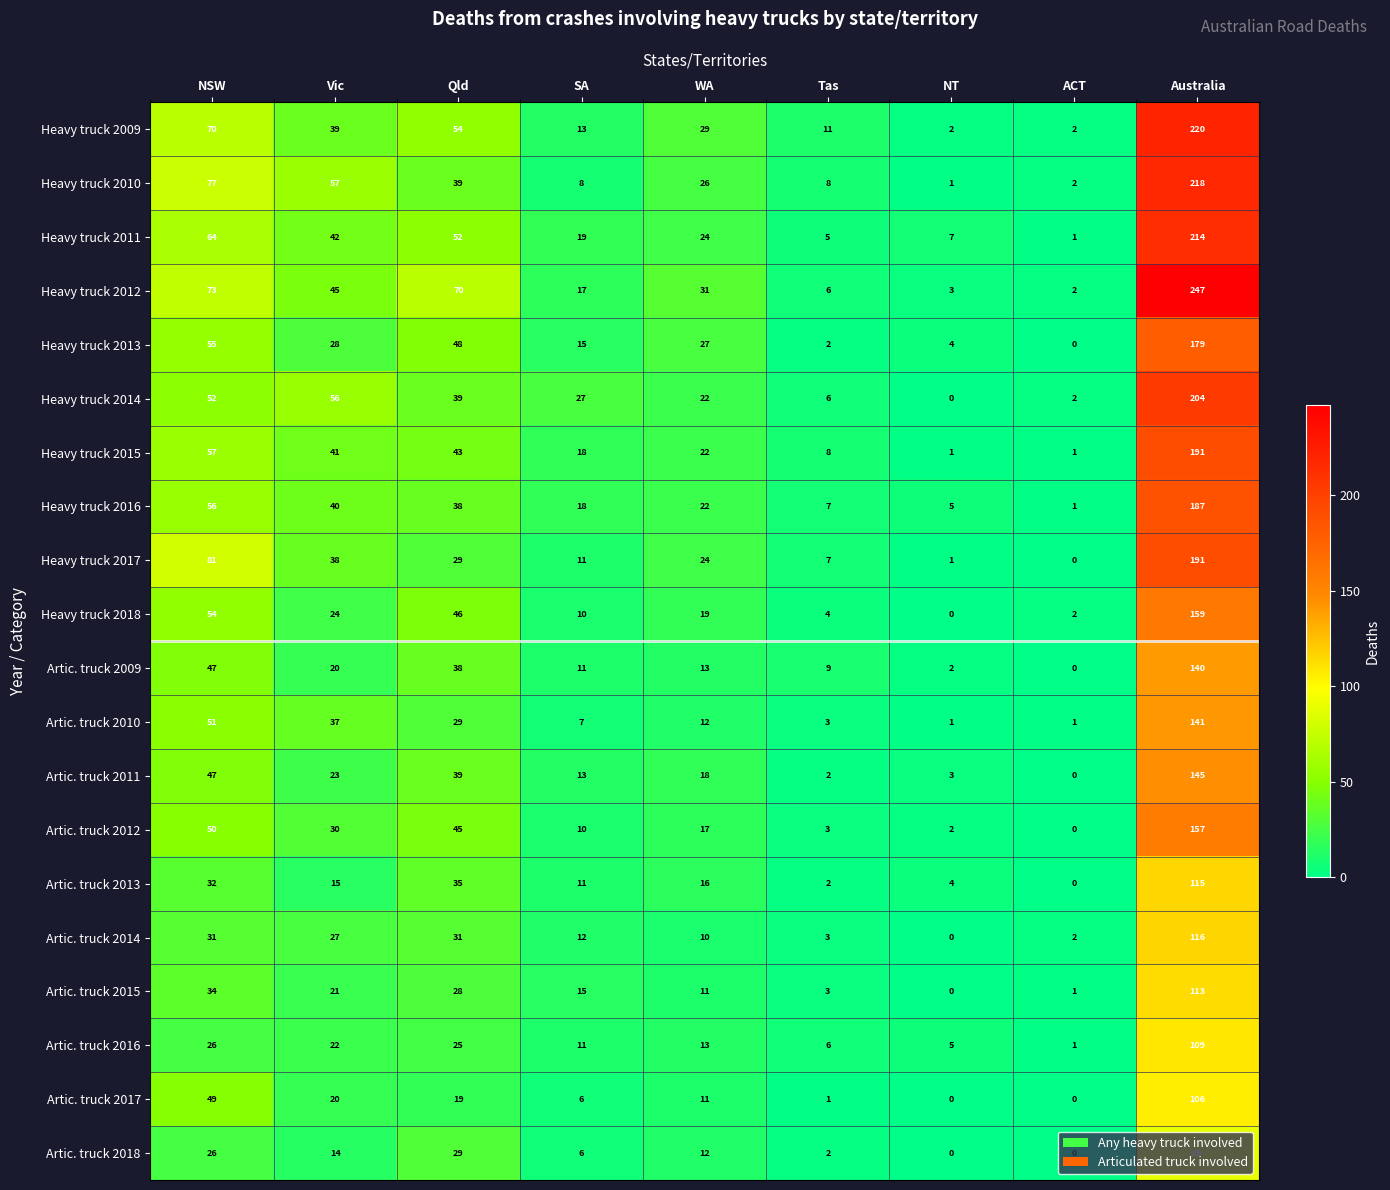

At which label does Heavy truck 2017 reach its minimum?

ACT